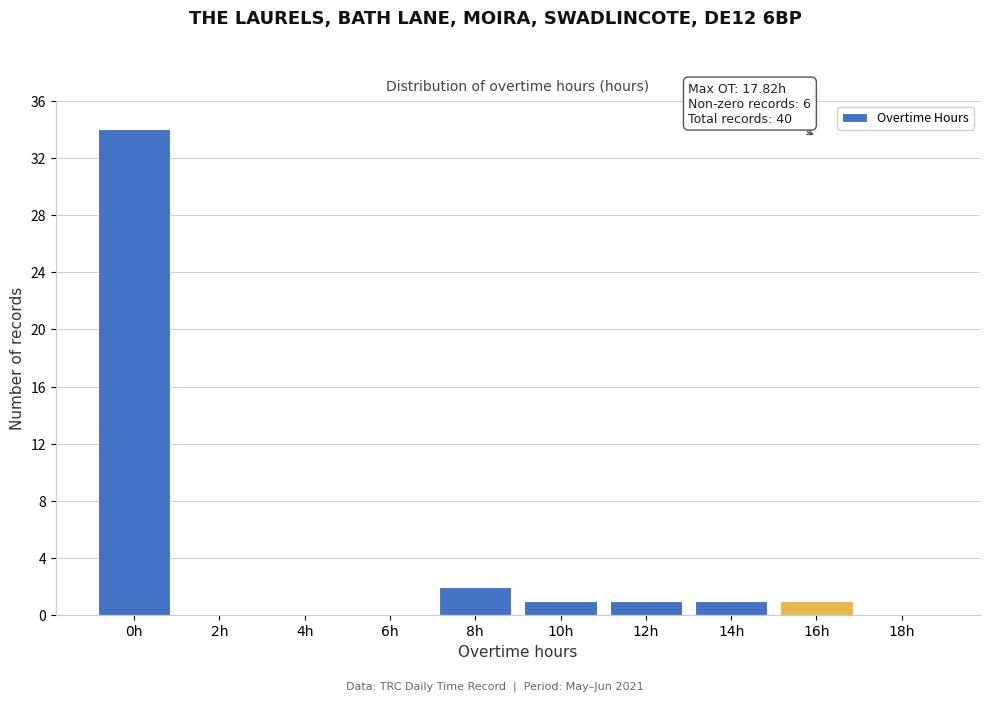

Reading left to right, what are all the values shown in this chart?

0h=34	2h=0	4h=0	6h=0	8h=2	10h=1	12h=1	14h=1	16h=1	18h=0